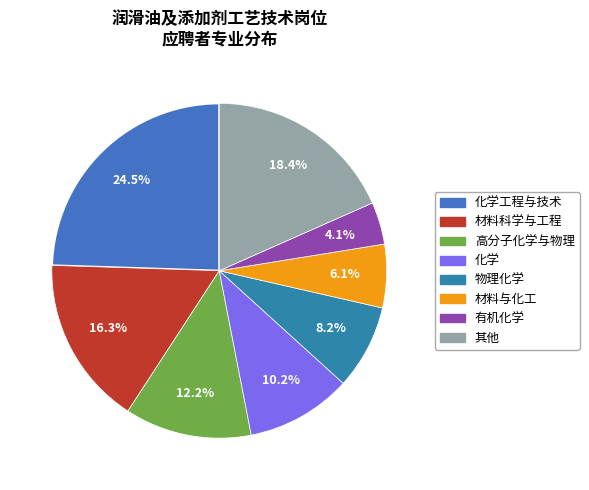

How many segments does this pie chart have?

8